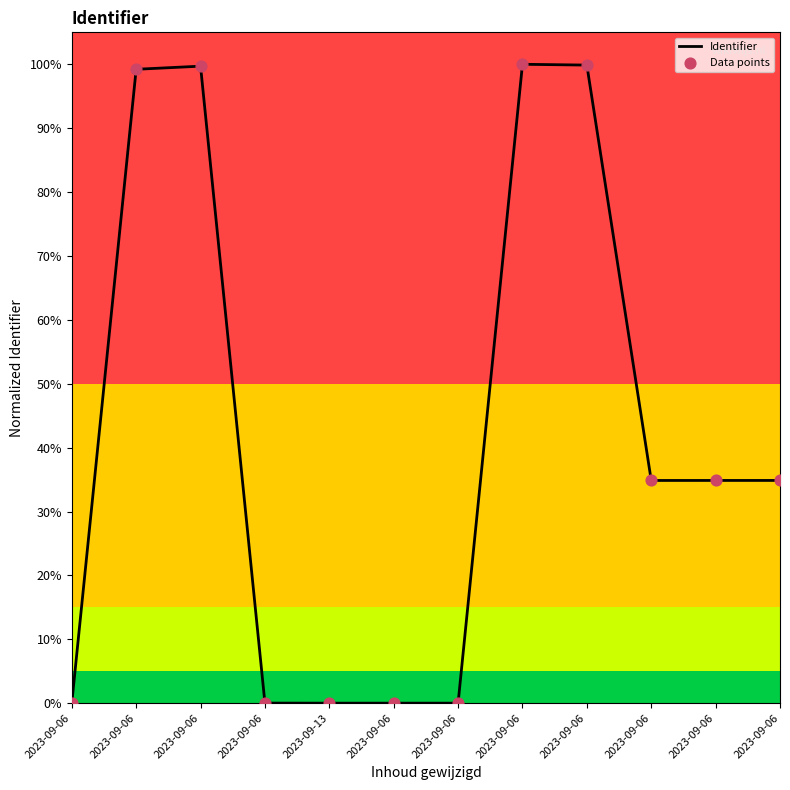

Does the chart have visible grid lines?

No